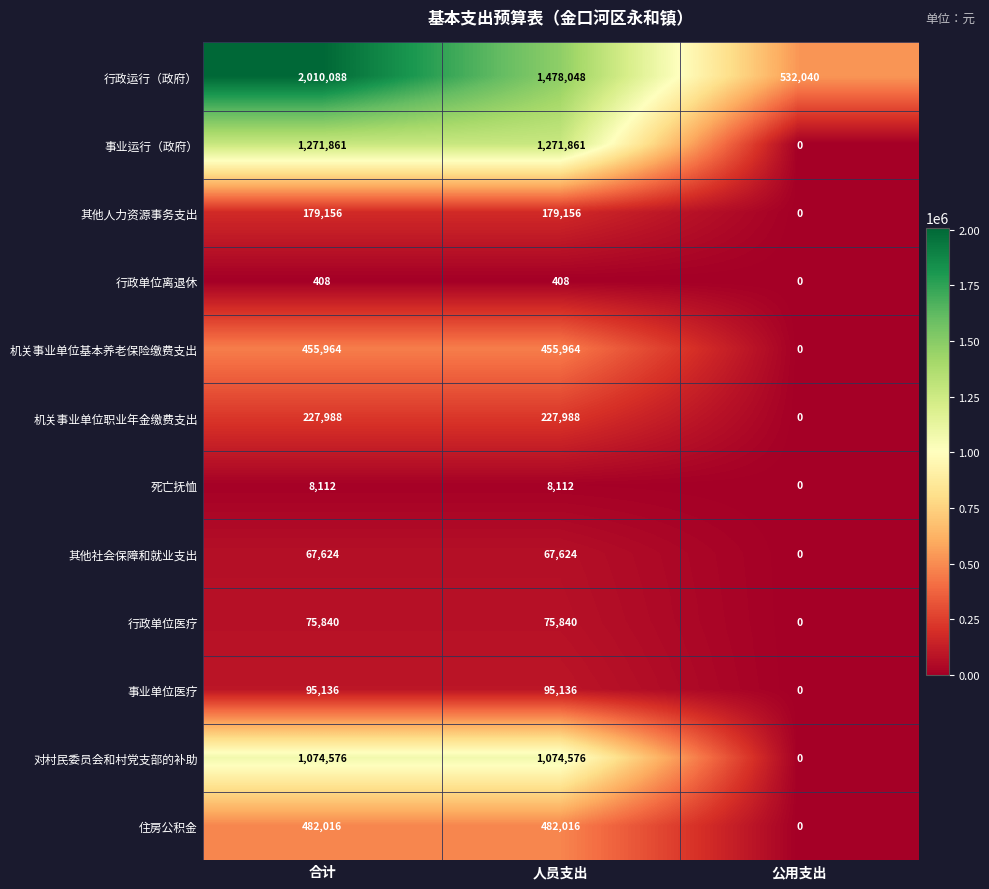

How many data points in 住房公积金 are less than 482016?

1